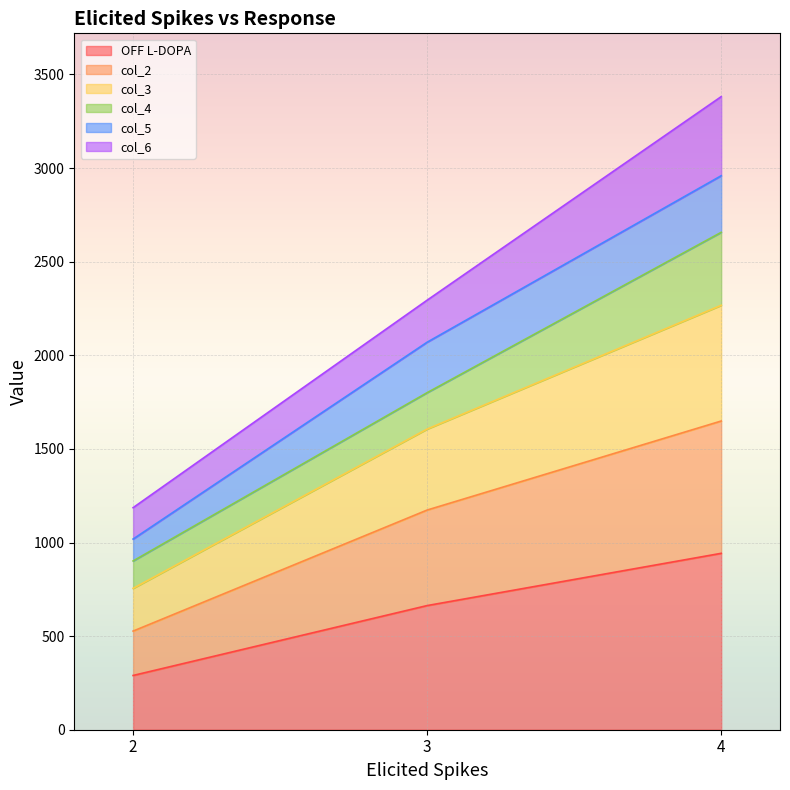

What is the lowest value of the OFF L-DOPA series?

289.8